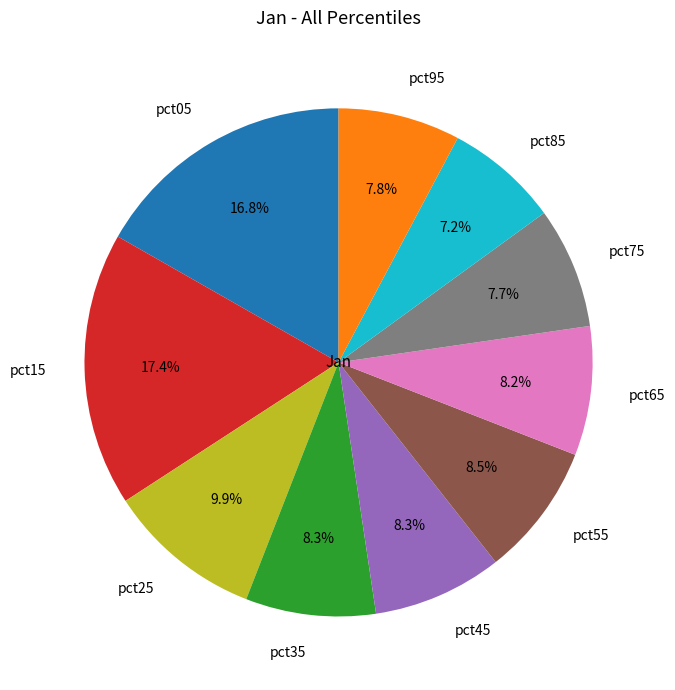

The pct95 slice represents 8% of the pie. True or false?

True